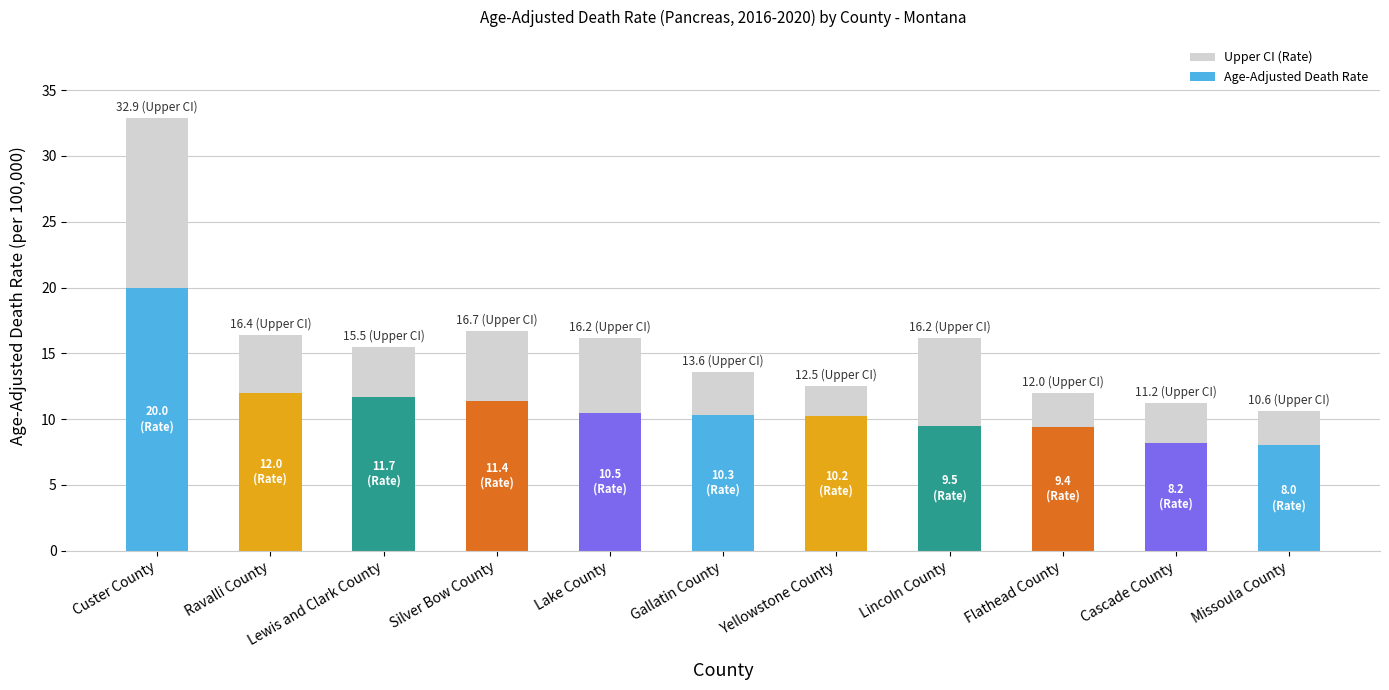

What is the average value?

15.8